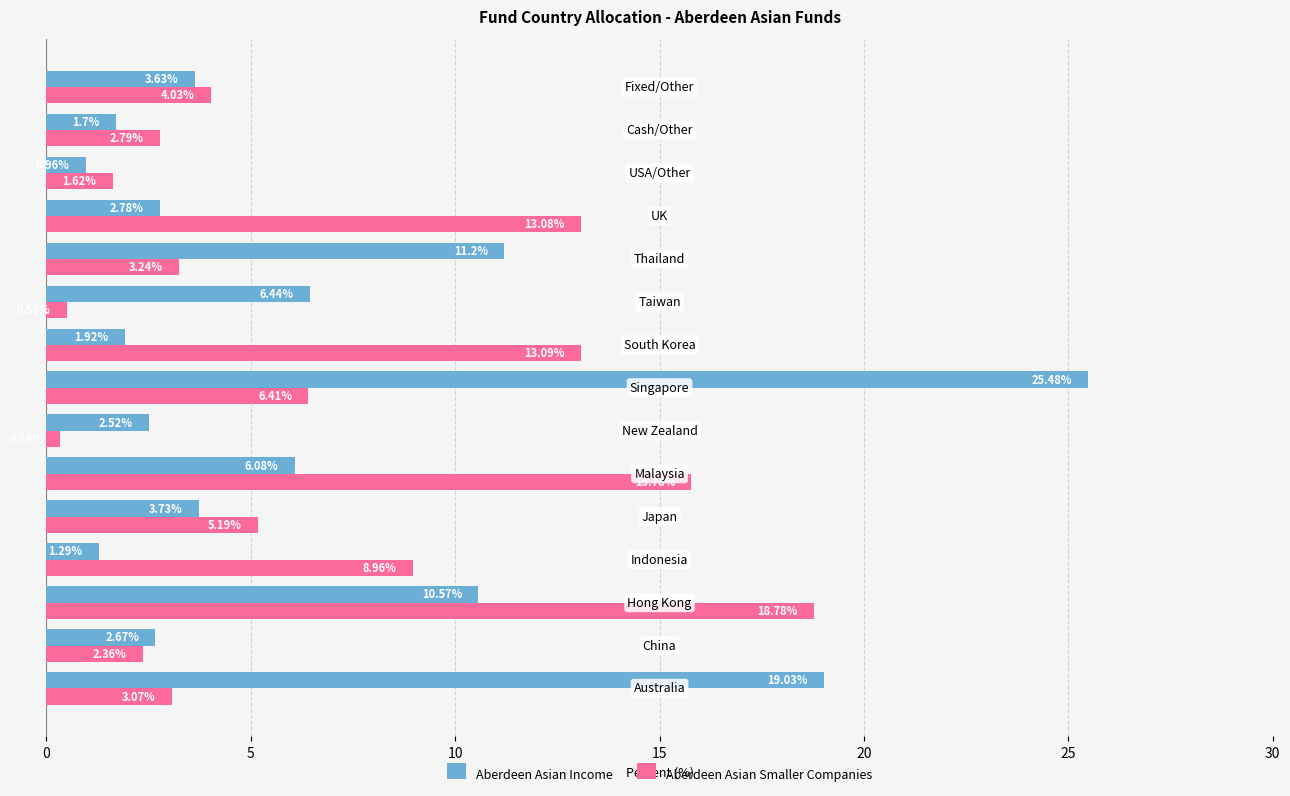

What is the difference between the second highest and second lowest values in the Aberdeen Asian Smaller Companies series?

15.3